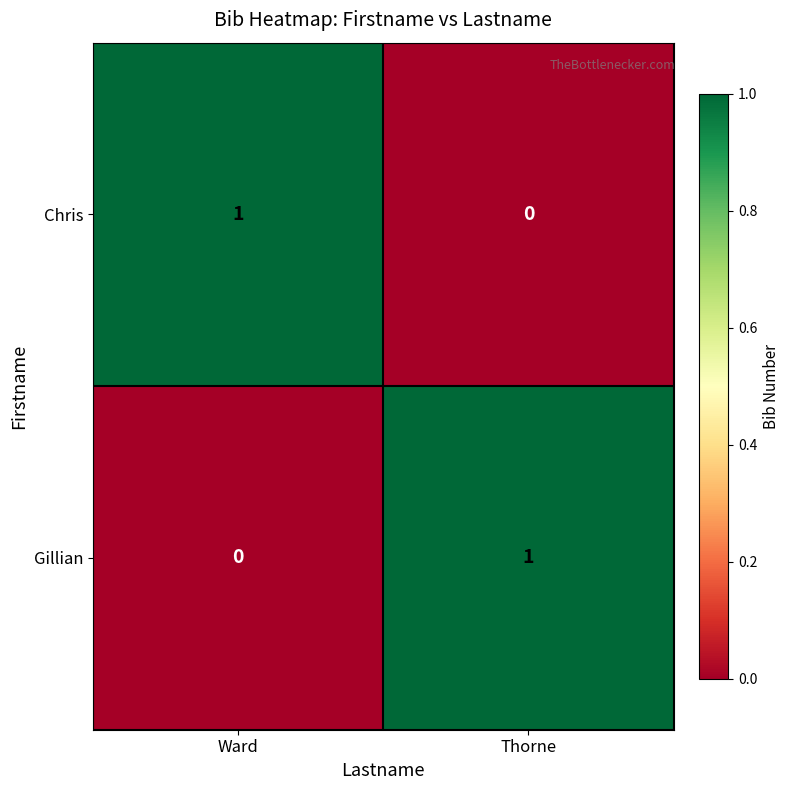

At which label does Gillian reach its peak?

Thorne